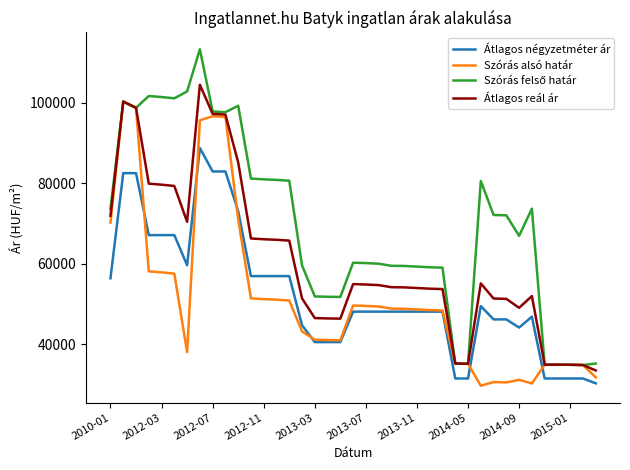

What is the minimum value for Átlagos négyzetméter ár?

30214